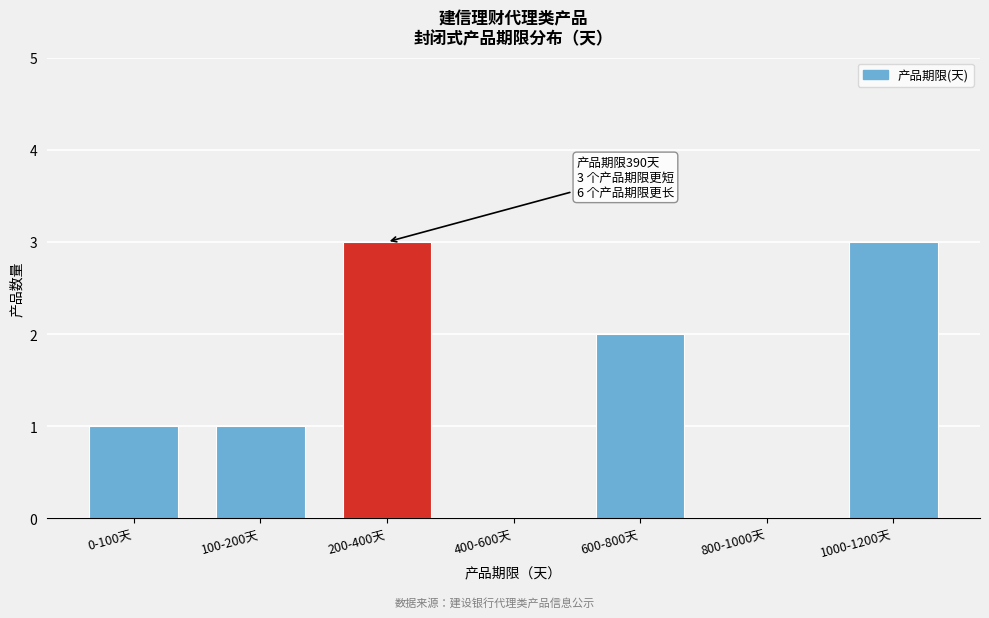

Reading left to right, list all the values displayed in this chart.

0-100天=1	100-200天=1	200-400天=3	400-600天=0	600-800天=2	800-1000天=0	1000-1200天=3